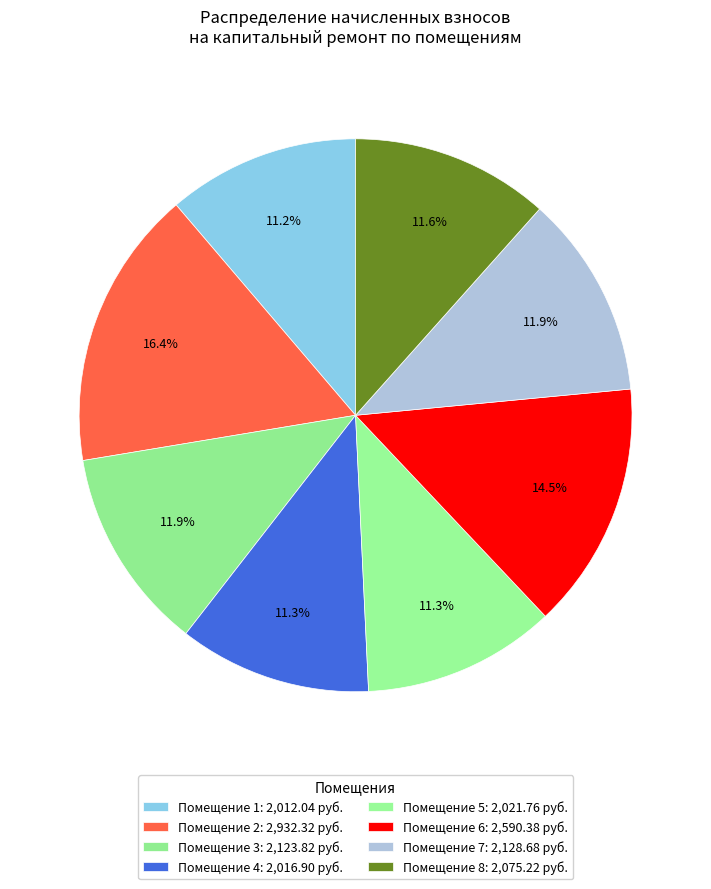

How many slices are in this pie chart?

8